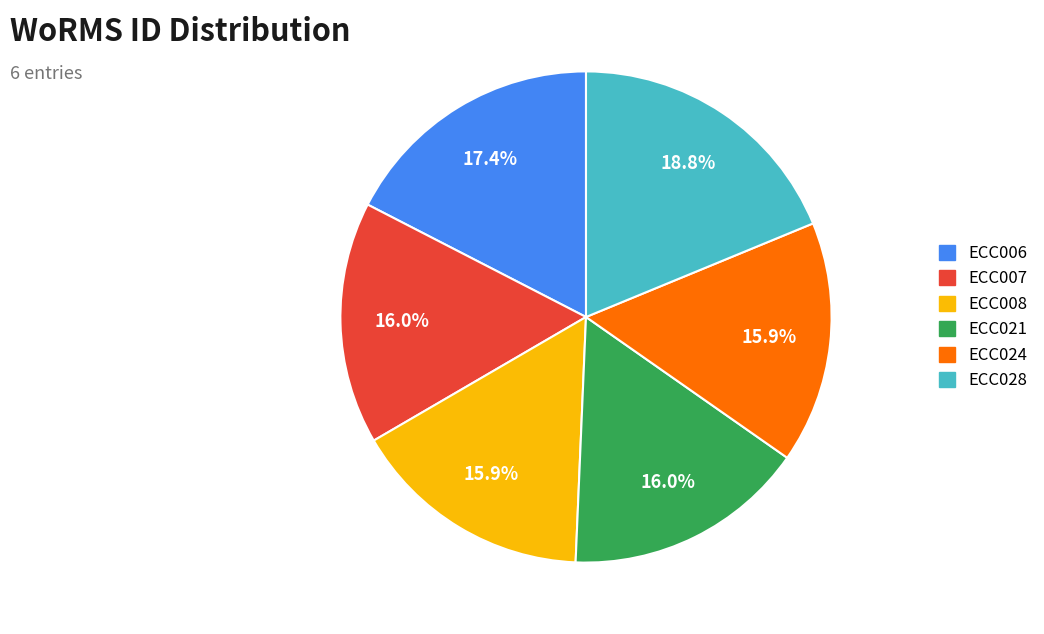

To the nearest percent, what is the difference between the largest and smallest slice percentages?

3%